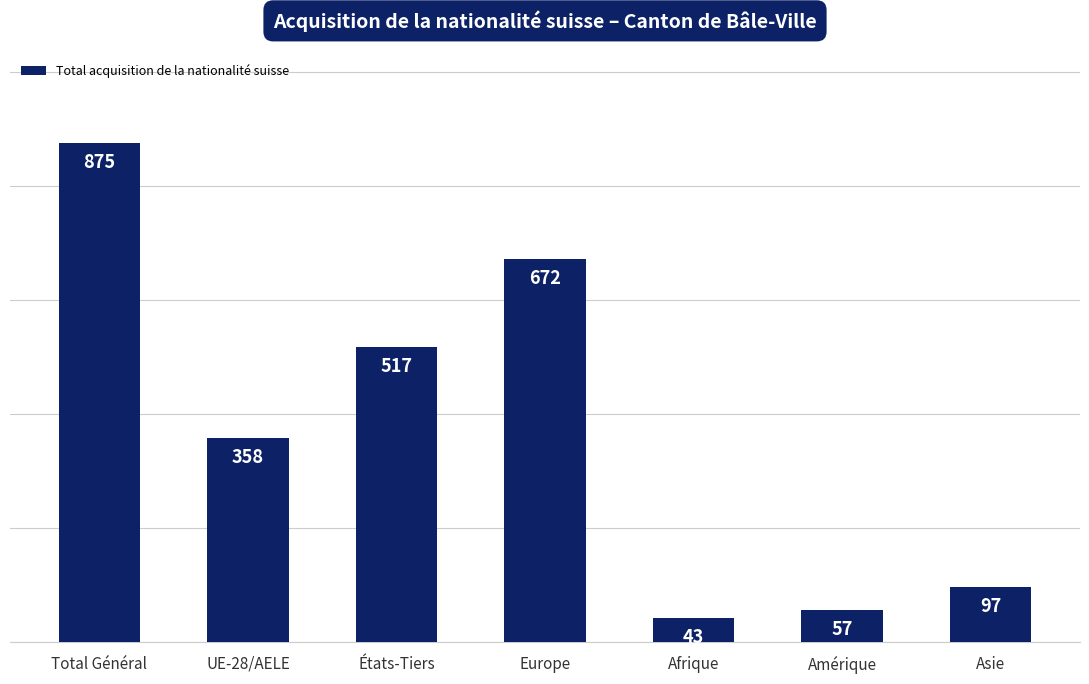

What is the minimum value shown in the chart?

43